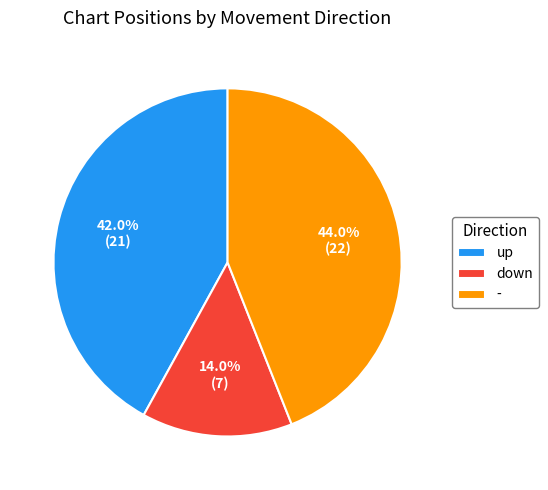

How much of the chart is everything except up?

58.0%